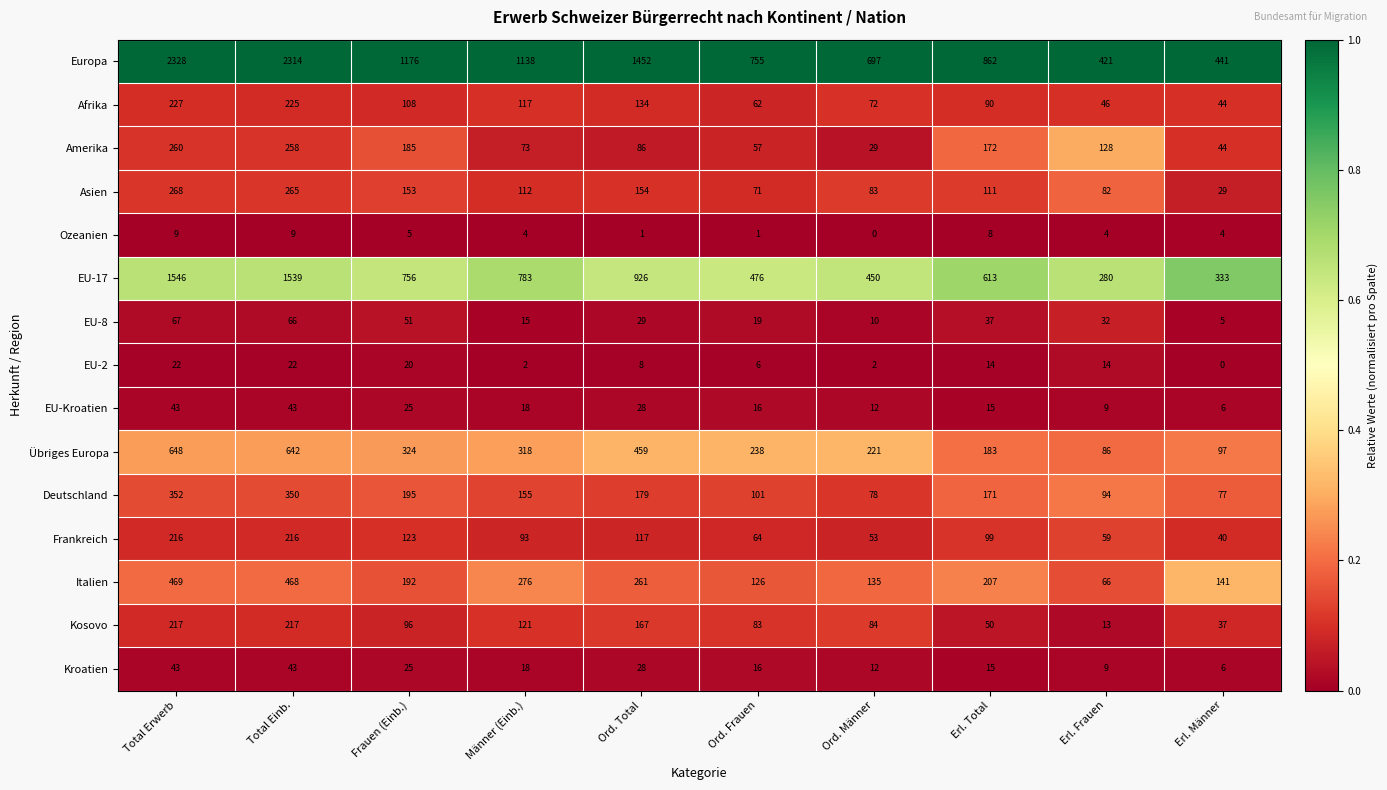

What is the highest value of the Amerika series?

260